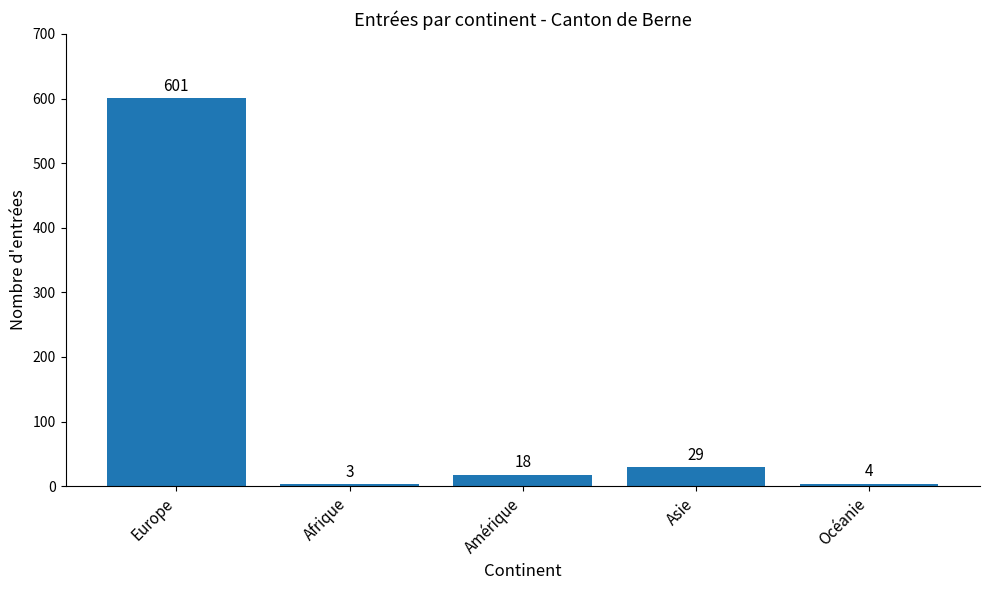

What is the change in value from Afrique to Océanie?

+1